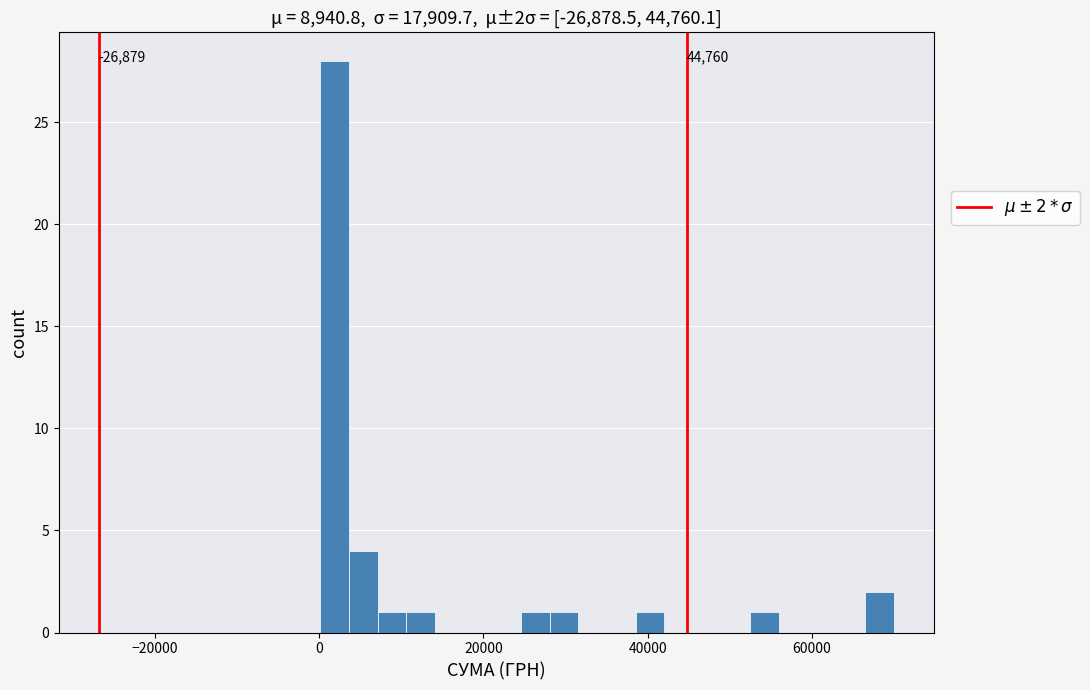

Read against the x-axis, roughly where is the centre of the tallest bar?

2000